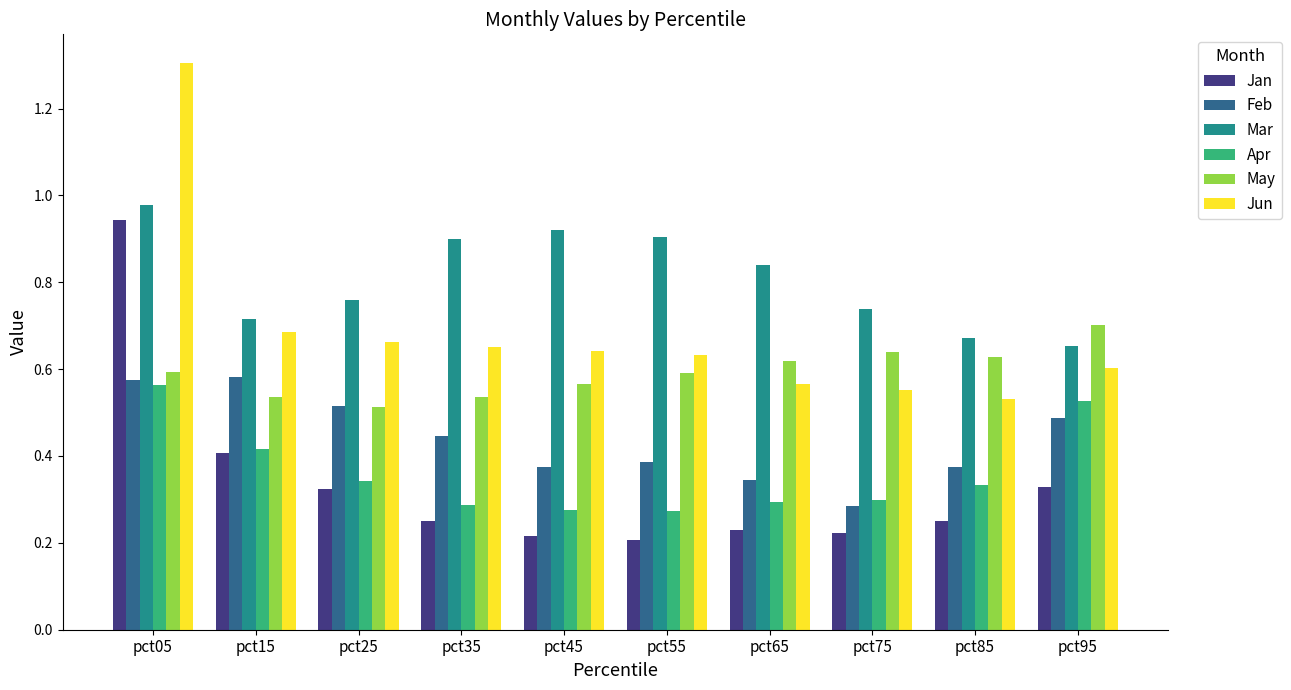

How many May values are between 0 and 1?

10